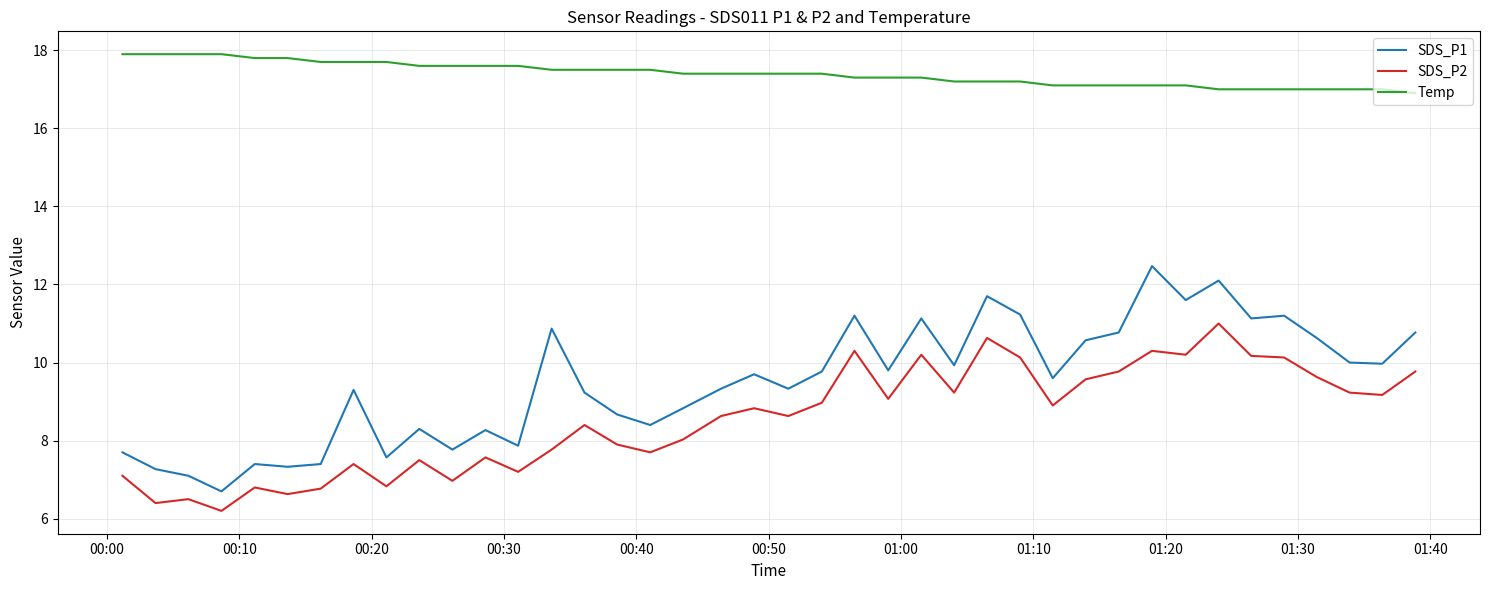

What is the minimum value shown in the chart?

6.2